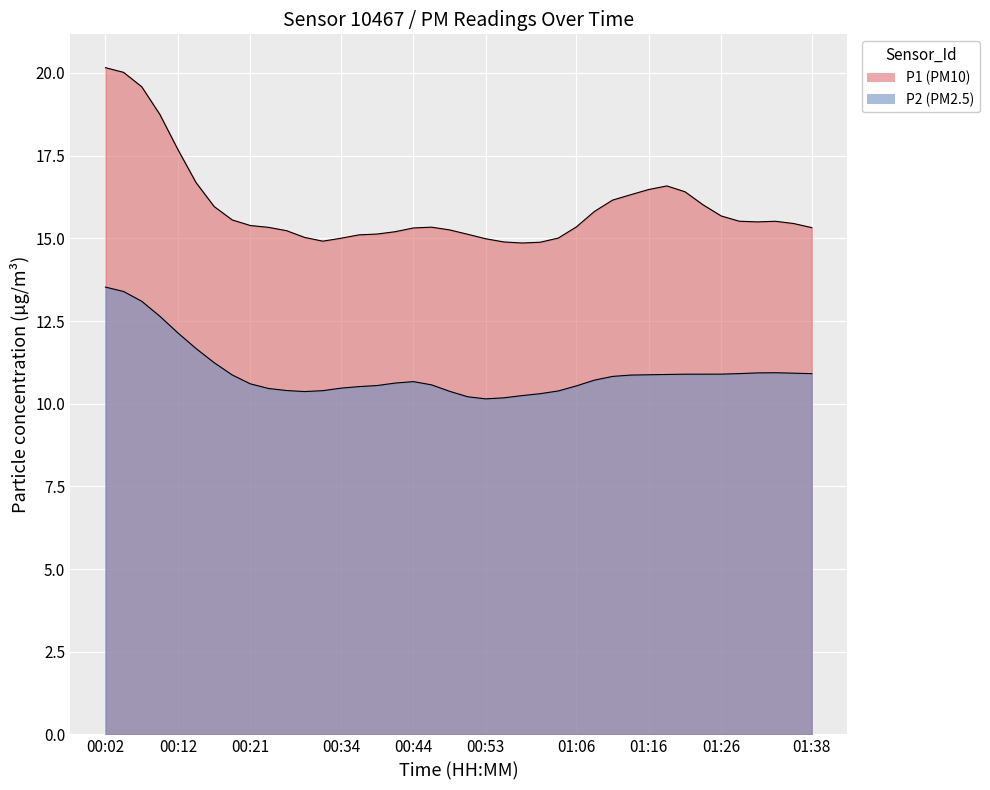

True or false: P1 and P2 intersect in this chart.

False